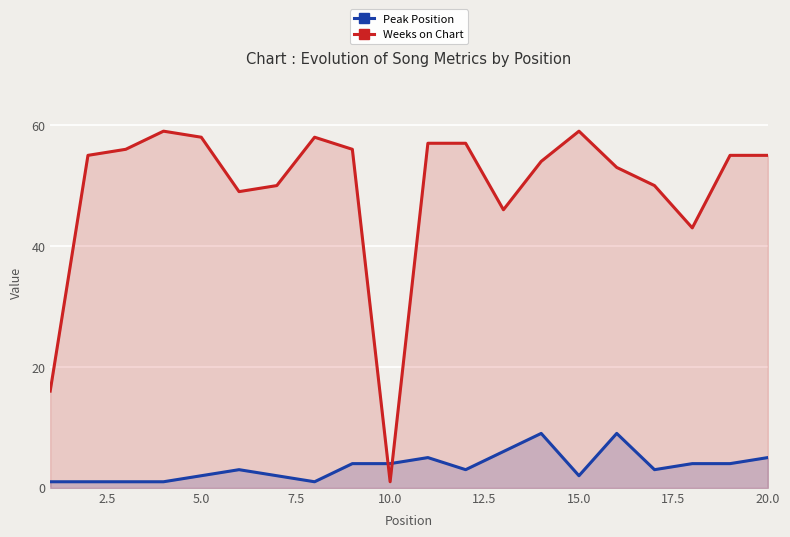

Which series has the largest total across all categories?

Weeks on Chart